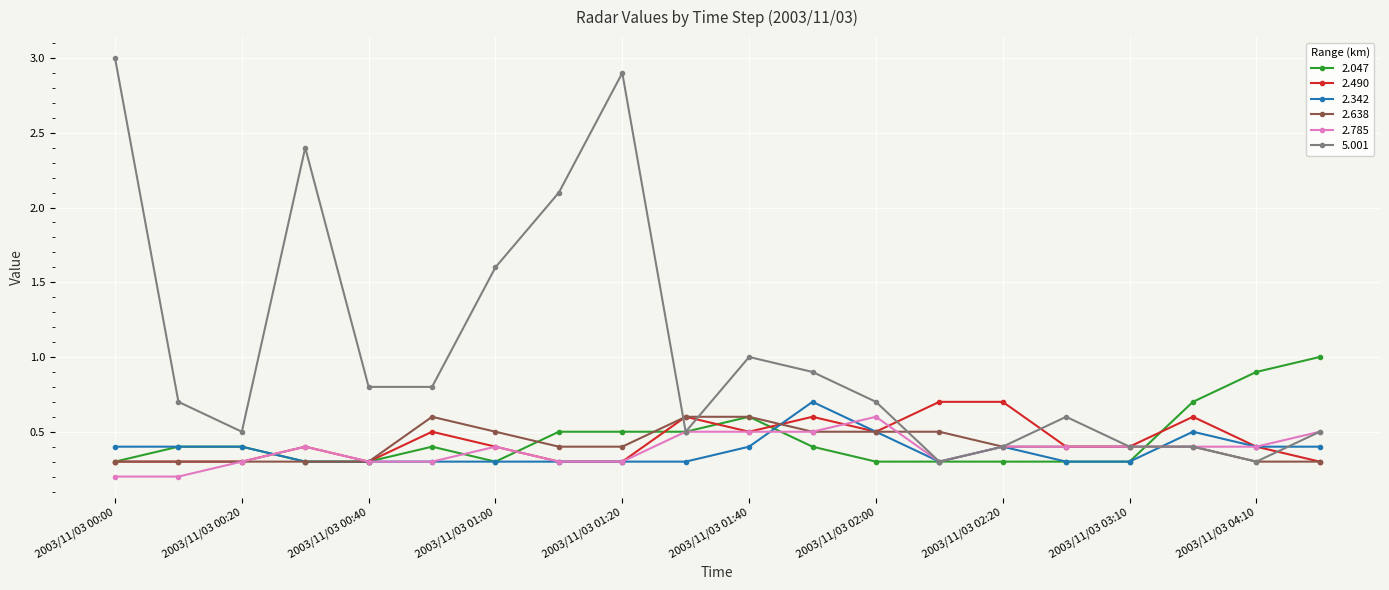

Which series has the largest total across all categories?

5.001